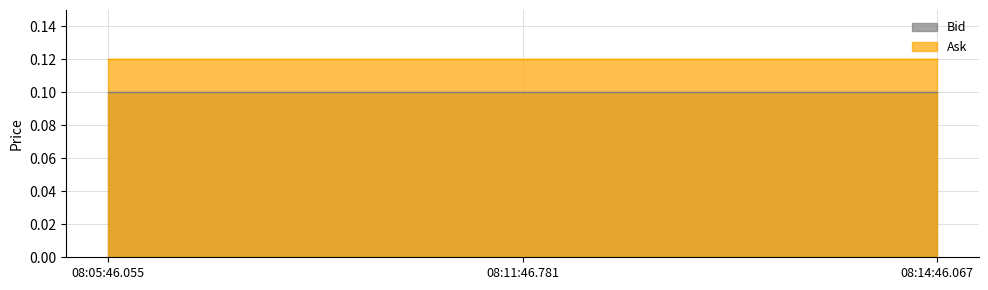

What is the label of the 3rd point from the right?

08:05:46.055